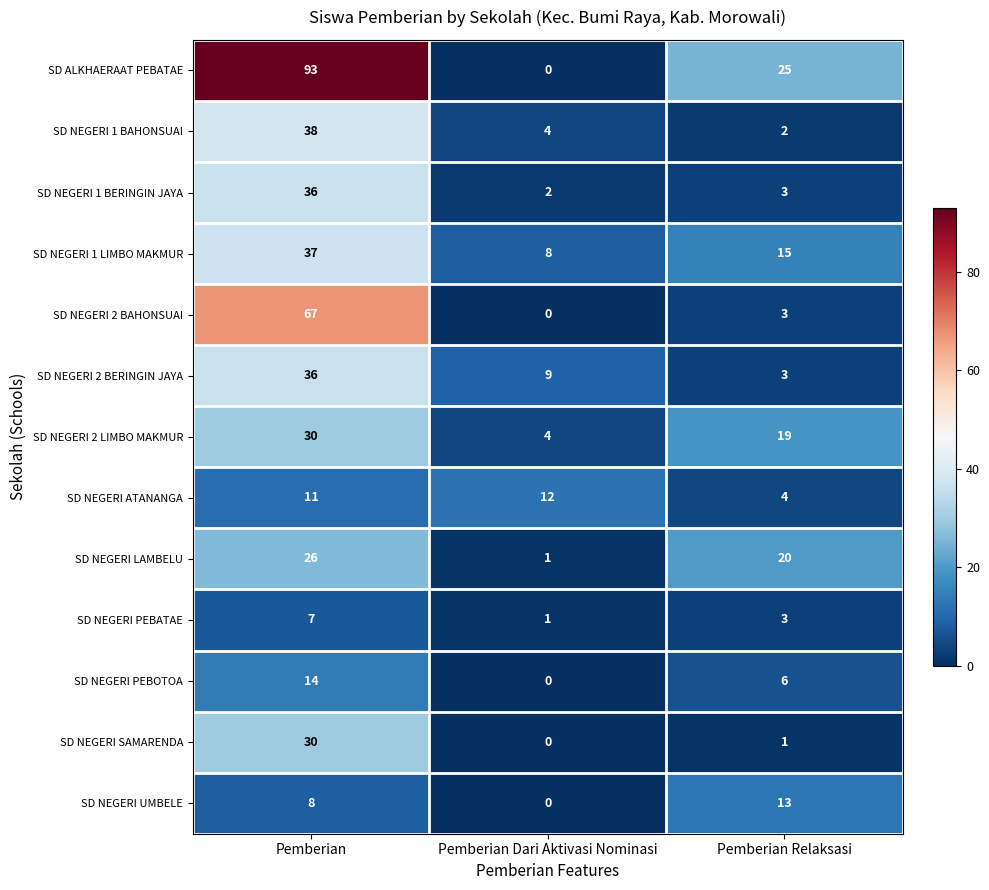

At which category is the sum across all series the highest?

Pemberian